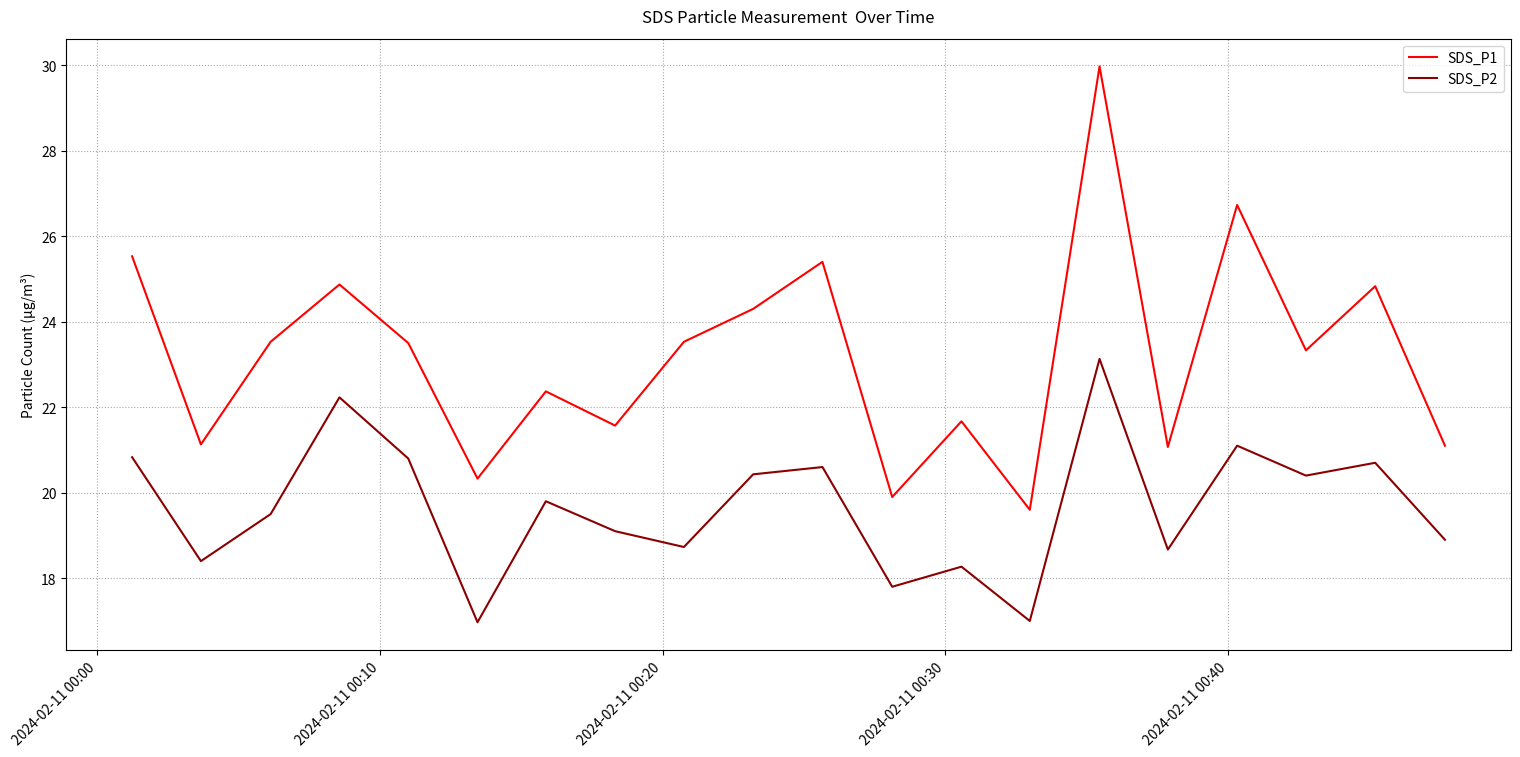

True or false: SDS_P2 and SDS_P1 intersect in this chart.

False